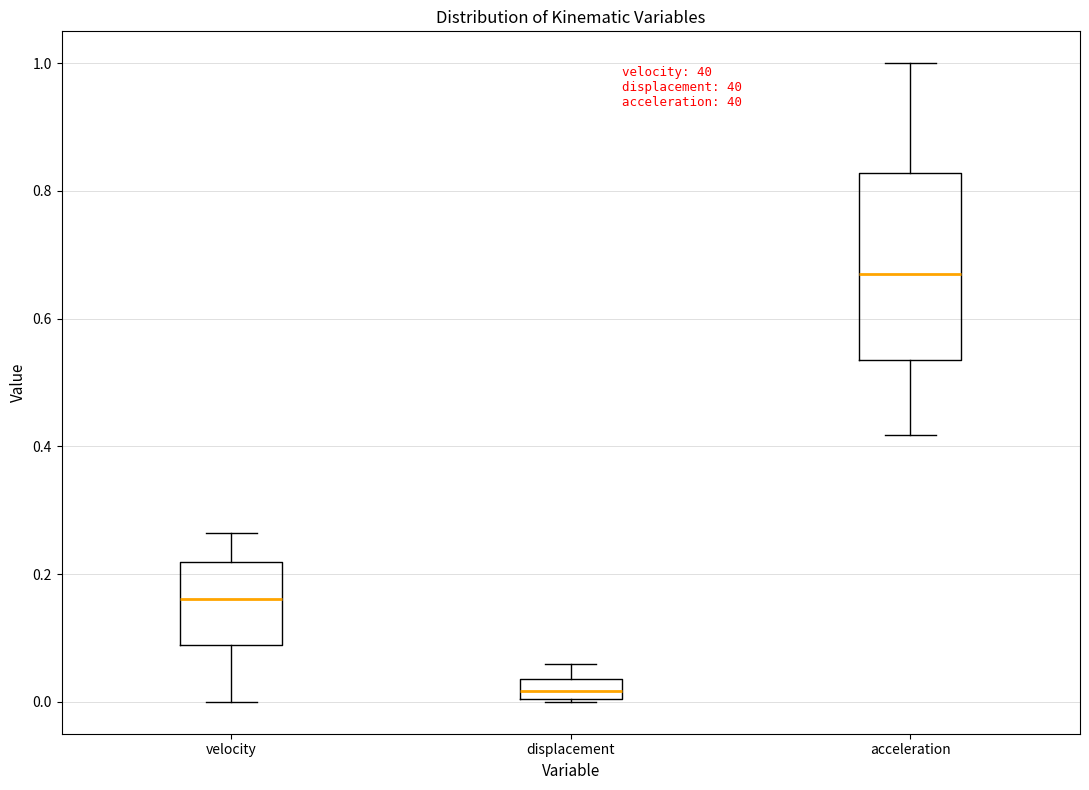

Where is the lower edge of the box for velocity on the y-axis? The values are not printed on the chart, so give them approximately, as read against the axis.

0.08